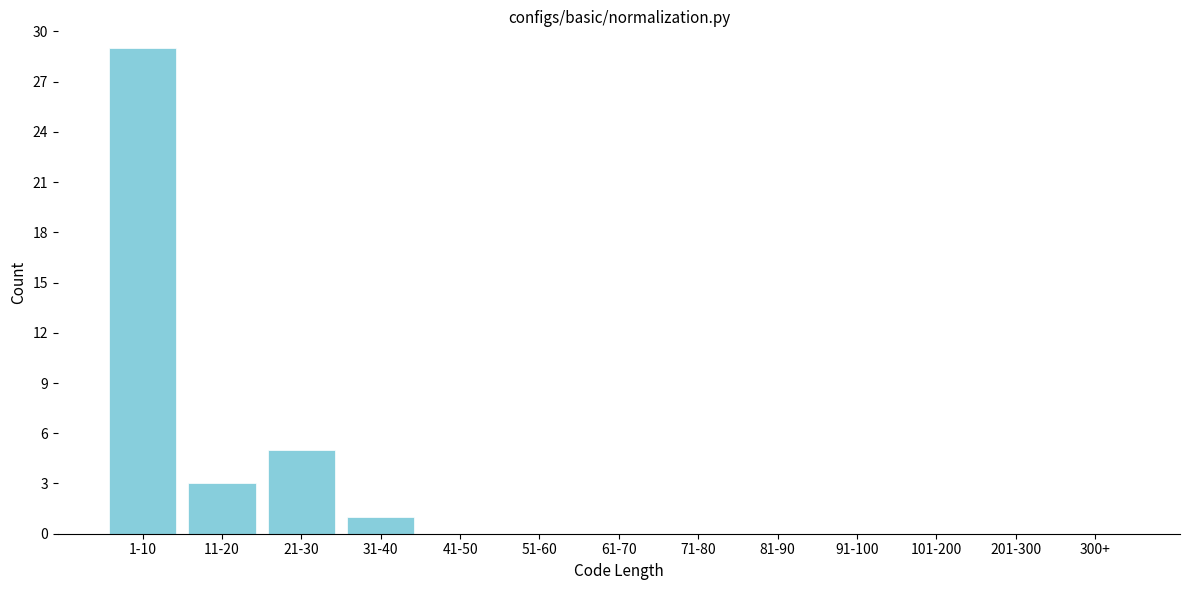

Reading right to left, extract all data points from this chart.

300+=0	201-300=0	101-200=0	91-100=0	81-90=0	71-80=0	61-70=0	51-60=0	41-50=0	31-40=1	21-30=5	11-20=3	1-10=29